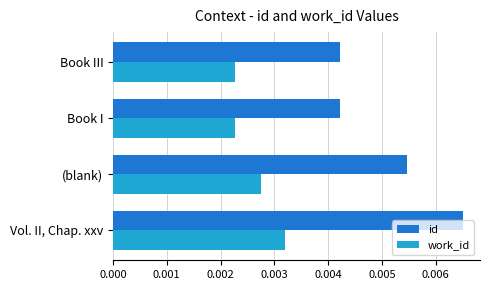

Which series changed the most between (blank) and Book I?

id